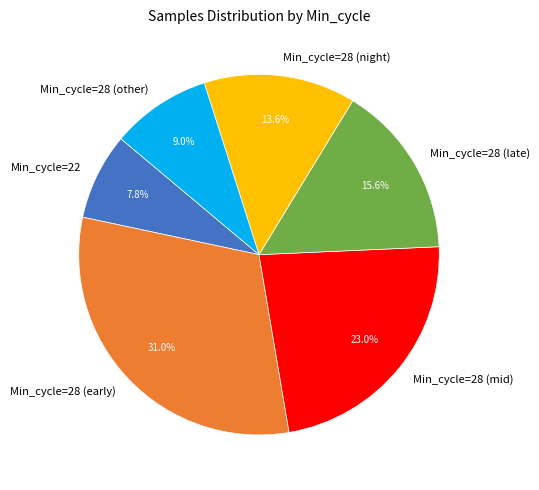

Combined, what portion of the pie is Min_cycle=28 (night) and Min_cycle=28 (other)?

22.6%